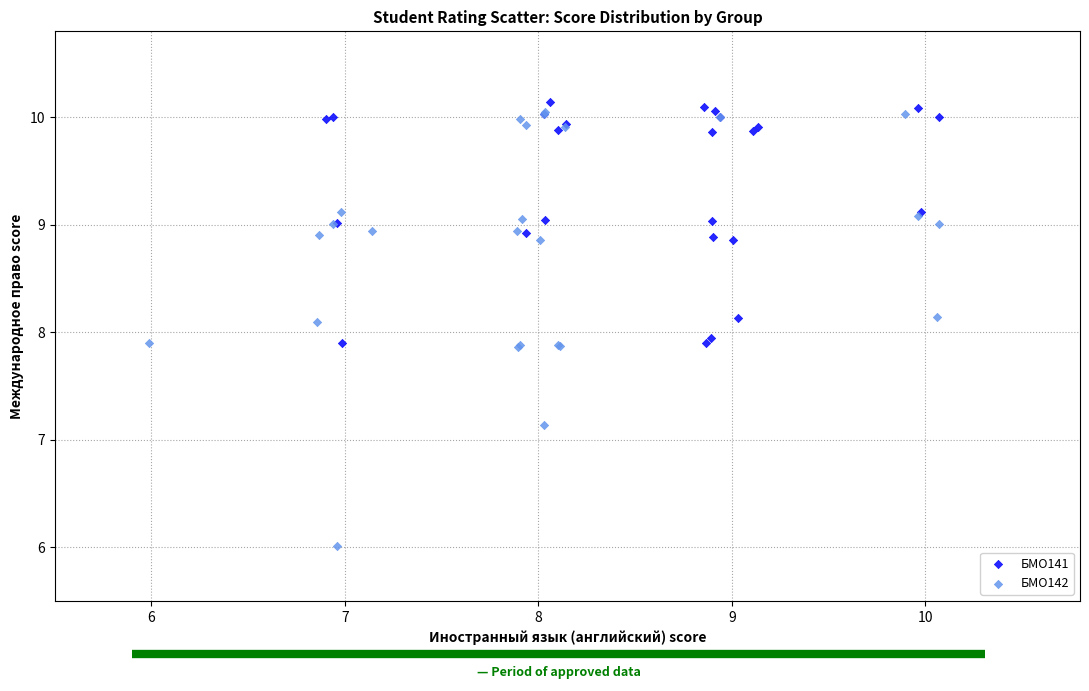

Which series contains the lowest Y value?

БМО142